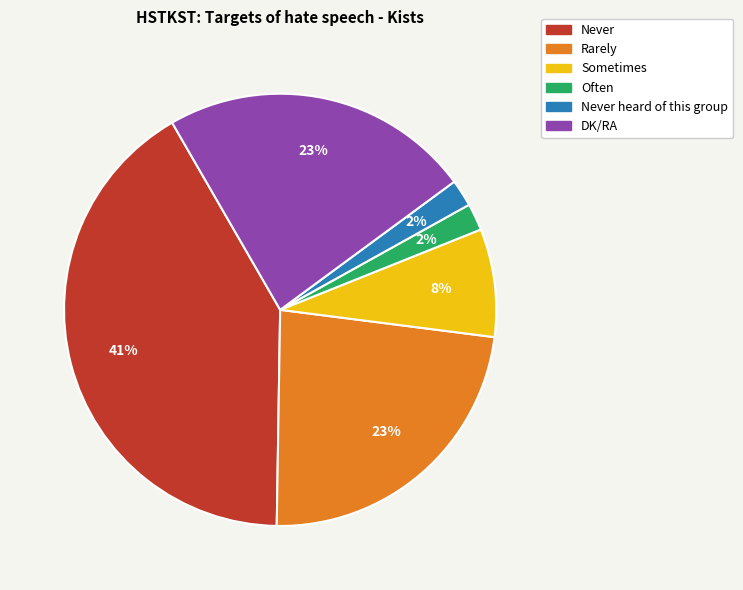

The Sometimes slice represents 8% of the pie. True or false?

True